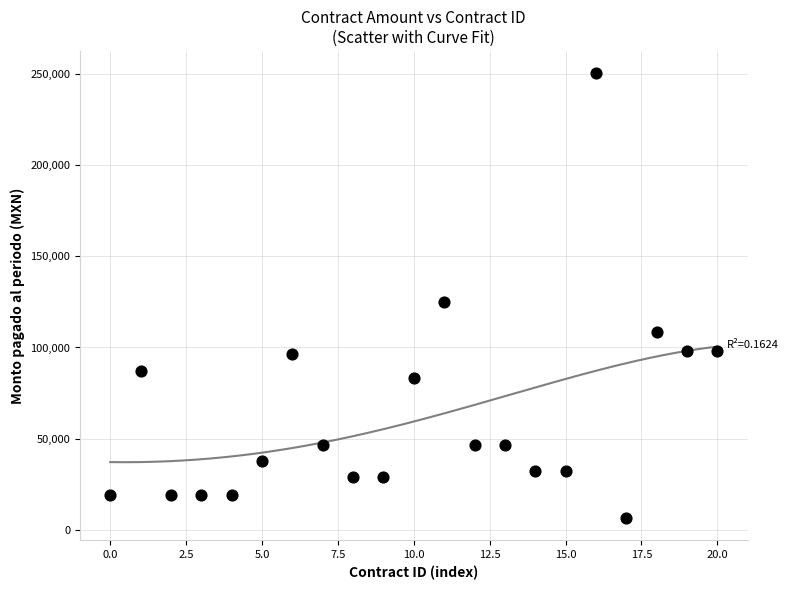

What Y value in the scatter plot is closest to 128470?

125238.2